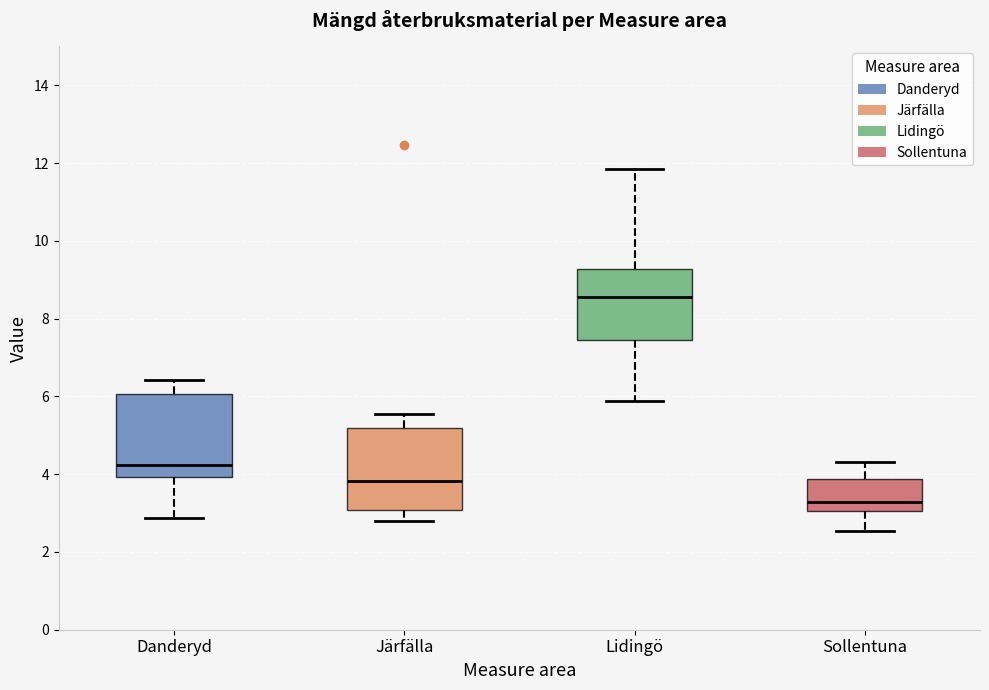

Which box has the lowest median line?

Sollentuna